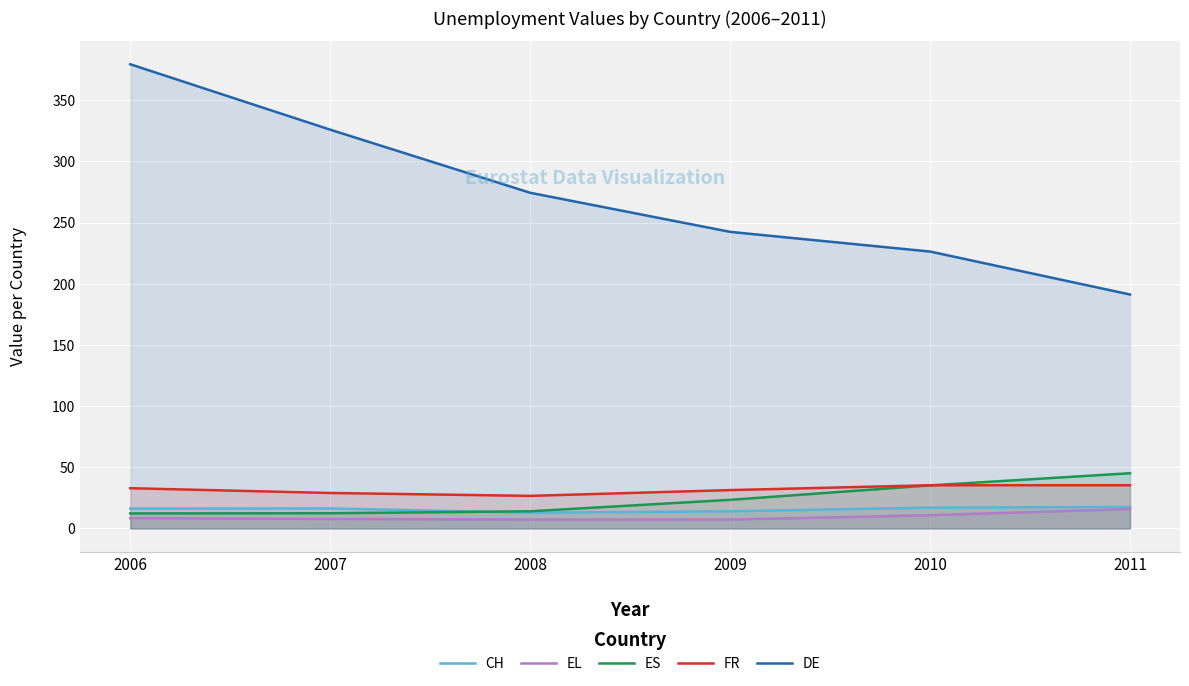

Where does the ES series first go above 23?

2009